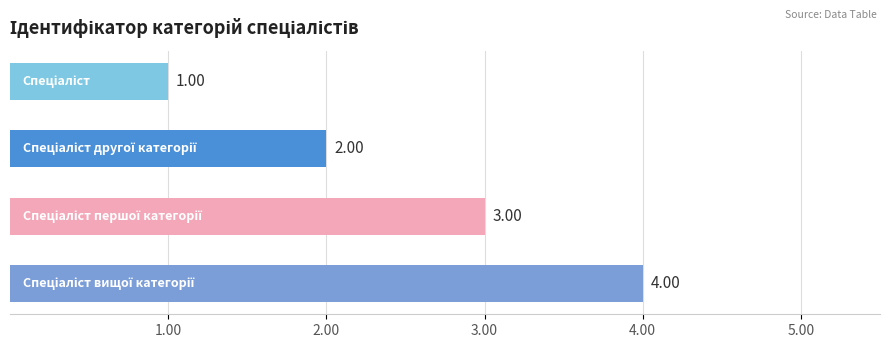

What is the sum of all values?

10